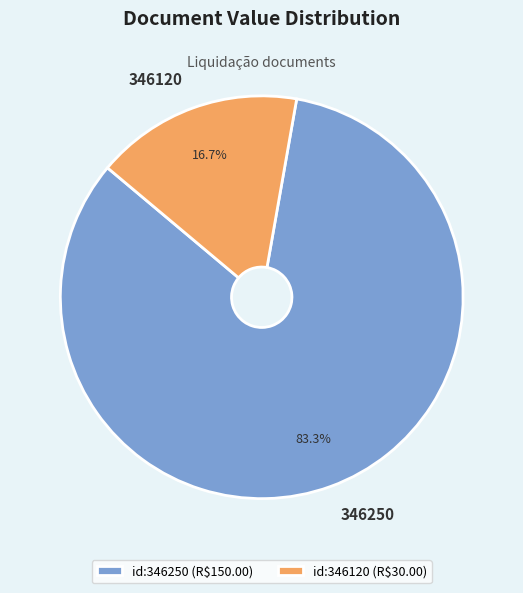

Combined, do 346120 and 346250 account for over 50%?

Yes